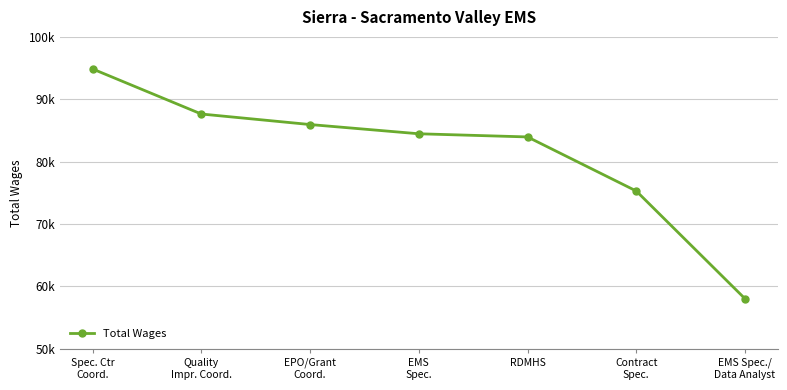

What position from the left is EMS
Spec.?

4